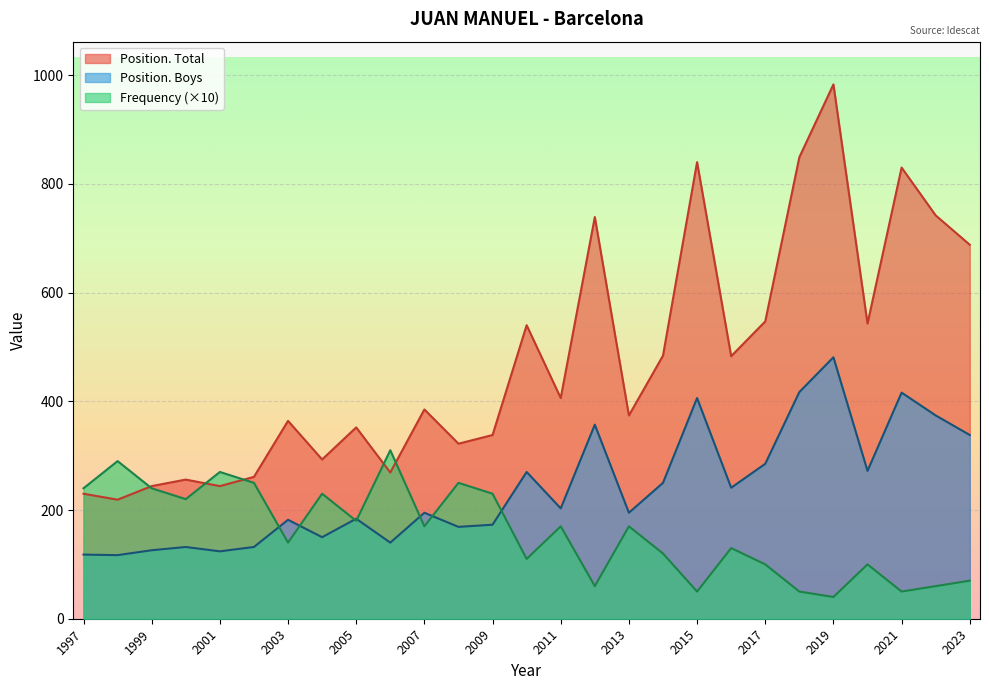

Reading left to right, list all the values displayed in this chart.

Frequency: 2023=7	2022=6	2021=5	2020=10	2019=4	2018=5	2017=10	2016=13	2015=5	2014=12	2013=17	2012=6	2011=17	2010=11	2009=23	2008=25	2007=17	2006=31	2005=18	2004=23	2003=14	2002=25	2001=27	2000=22	1999=24	1998=29	1997=24
Position. Total: 2023=688	2022=742	2021=830	2020=543	2019=983	2018=849	2017=547	2016=483	2015=840	2014=484	2013=374	2012=739	2011=406	2010=540	2009=338	2008=322	2007=385	2006=269	2005=352	2004=293	2003=364	2002=261	2001=244	2000=256	1999=244	1998=219	1997=230
Position. Boys: 2023=338	2022=374	2021=416	2020=272	2019=481	2018=417	2017=285	2016=241	2015=406	2014=250	2013=195	2012=357	2011=203	2010=270	2009=173	2008=169	2007=195	2006=140	2005=184	2004=150	2003=182	2002=132	2001=124	2000=132	1999=126	1998=117	1997=118